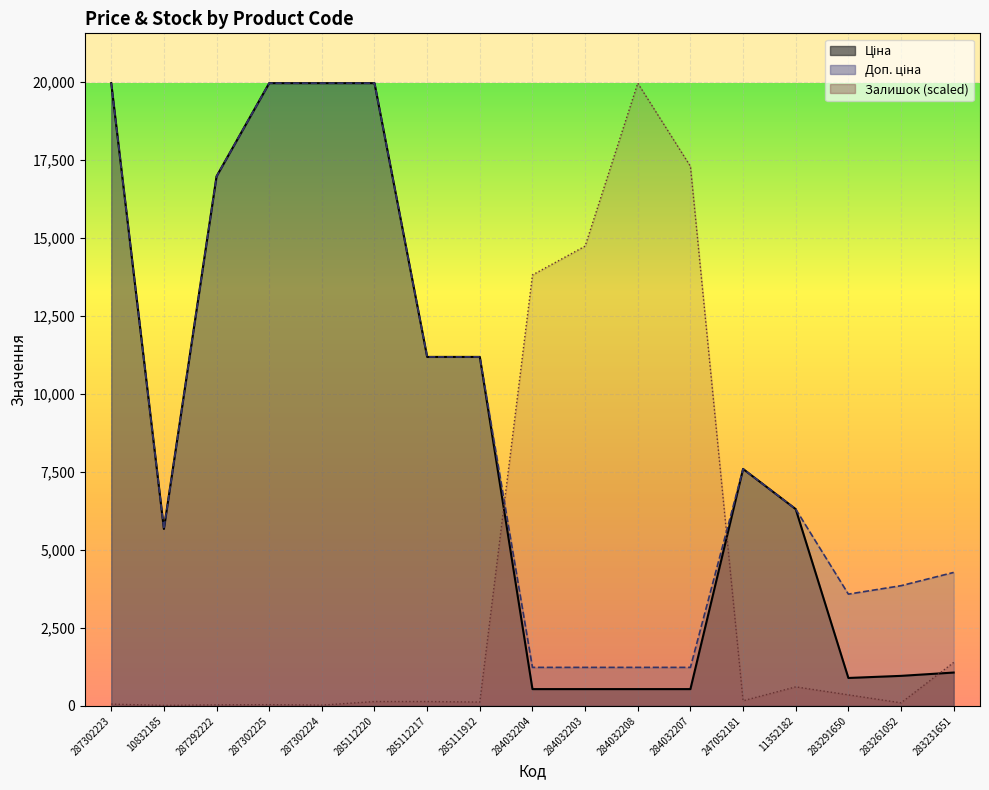

Reading left to right, what are all the values shown in this chart?

Ціна: 287302223=19964.2	10832185=5673.8	287292222=16976.3	287302225=19964.2	287302224=19964.2	285112220=19964.2	285112217=11188.2	285111912=11188.2	284032204=539.0	284032203=539.0	284032208=539.0	284032207=539.0	247052181=7596.5	11352182=6308.8	283291650=895.9	283261052=963.5	283231651=1069.8
Доп. ціна: 287302223=19964.2	10832185=5673.8	287292222=16976.3	287302225=19964.2	287302224=19964.2	285112220=19964.2	285112217=11188.2	285111912=11188.2	284032204=1235.4	284032203=1235.4	284032208=1235.4	284032207=1235.4	247052181=7596.5	11352182=6308.8	283291650=3583.6	283261052=3854.0	283231651=4279.1
Залишок: 287302223=57.8	10832185=16.5	287292222=33.0	287302225=41.3	287302224=24.8	285112220=140.3	285112217=140.3	285111912=123.8	284032204=13815.6	284032203=14740.0	284032208=19964.2	284032207=17298.4	247052181=165.1	11352182=610.7	283291650=354.9	283261052=99.0	283231651=1394.8